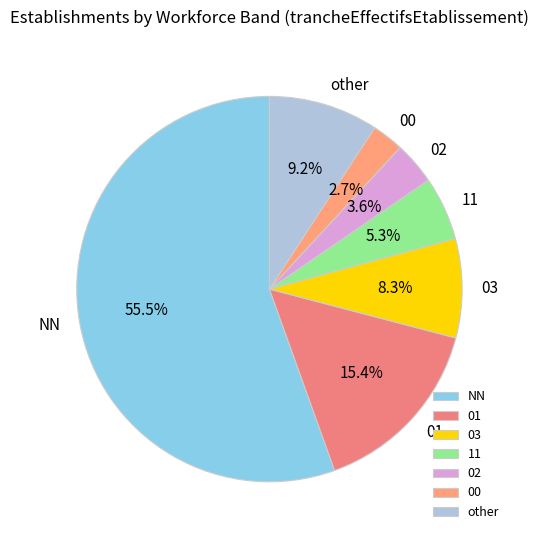

Which has a higher value, 03 or 00?

03